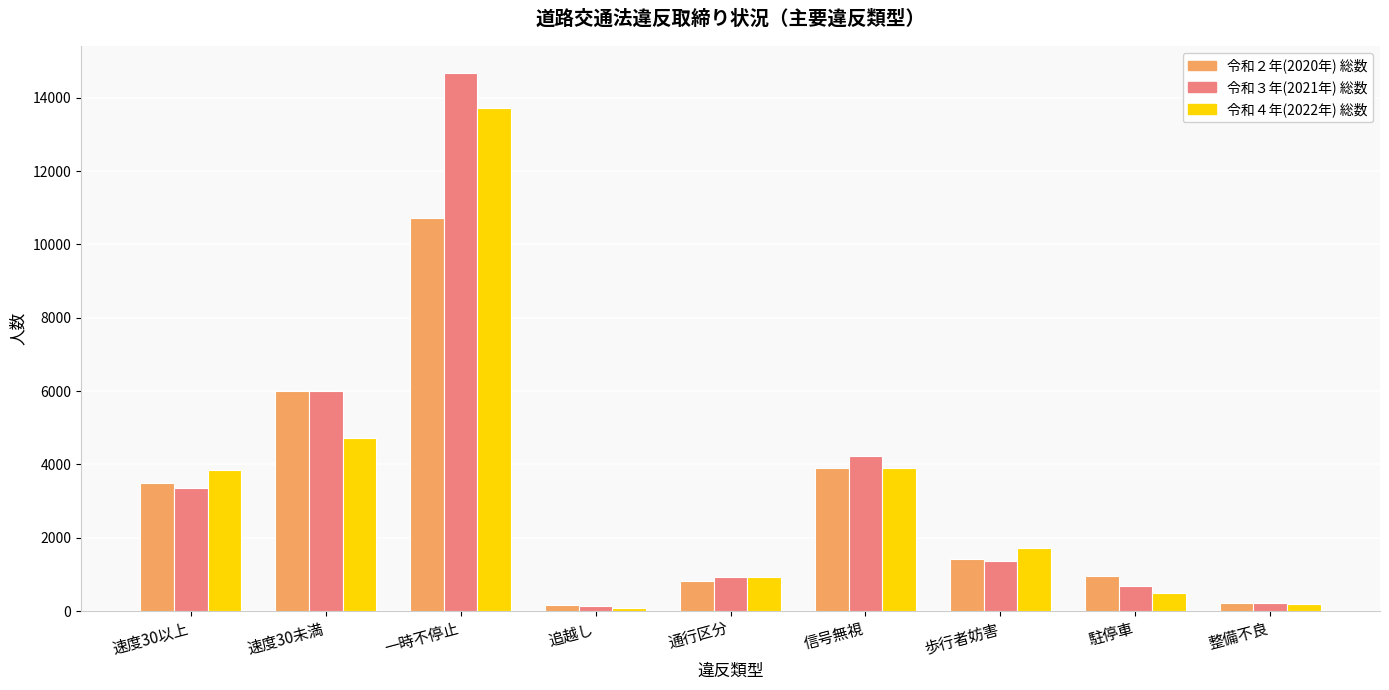

Which category has the highest value in the 令和４年(2022年) 総数 series?

一時不停止